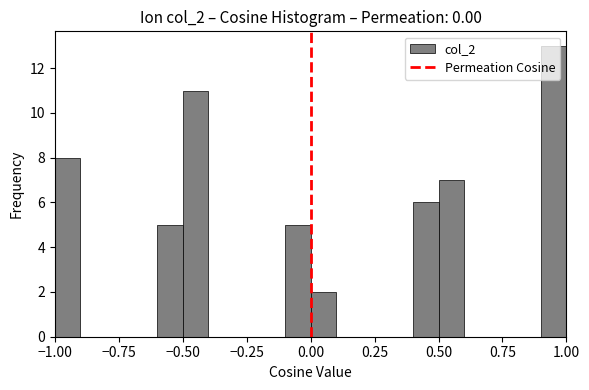

Around what value on the x-axis is the tallest bar? Give the approximate position of its centre, as read against the axis.

0.95